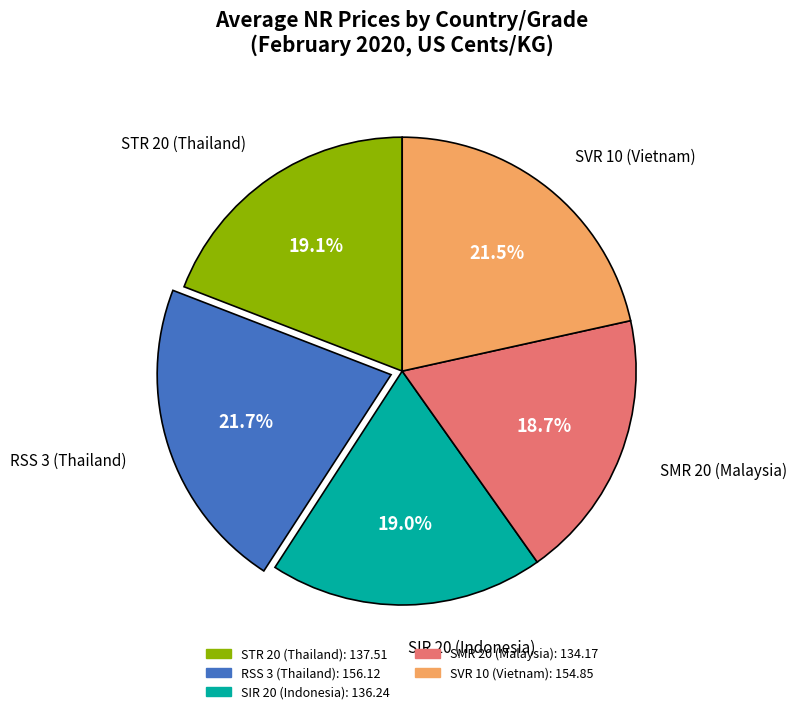

What percentage is the STR 20 (Thailand) slice, to the nearest percent?

19%